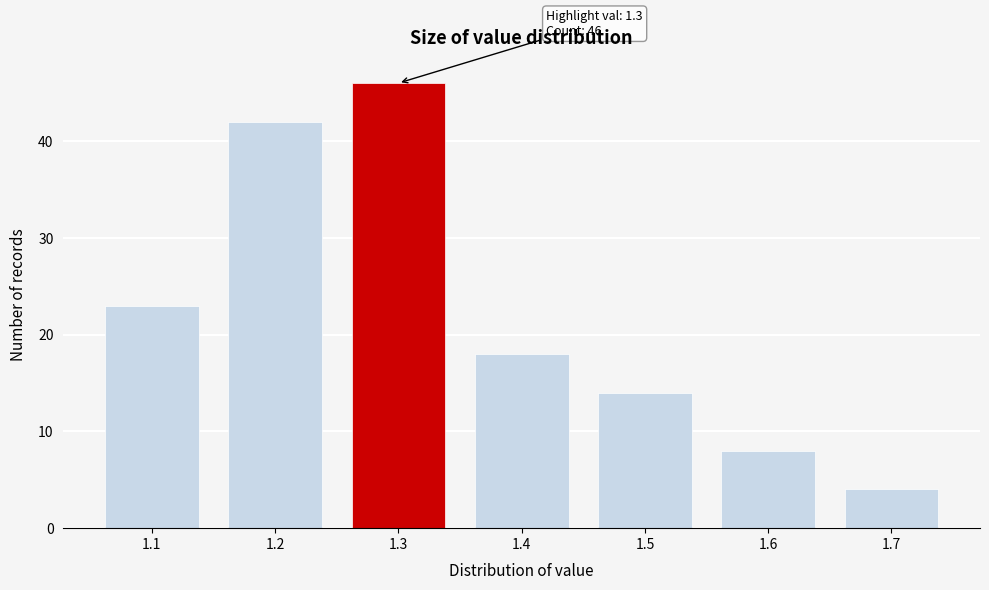

Which range on the x-axis has the tallest bar?

1.25 to 1.35